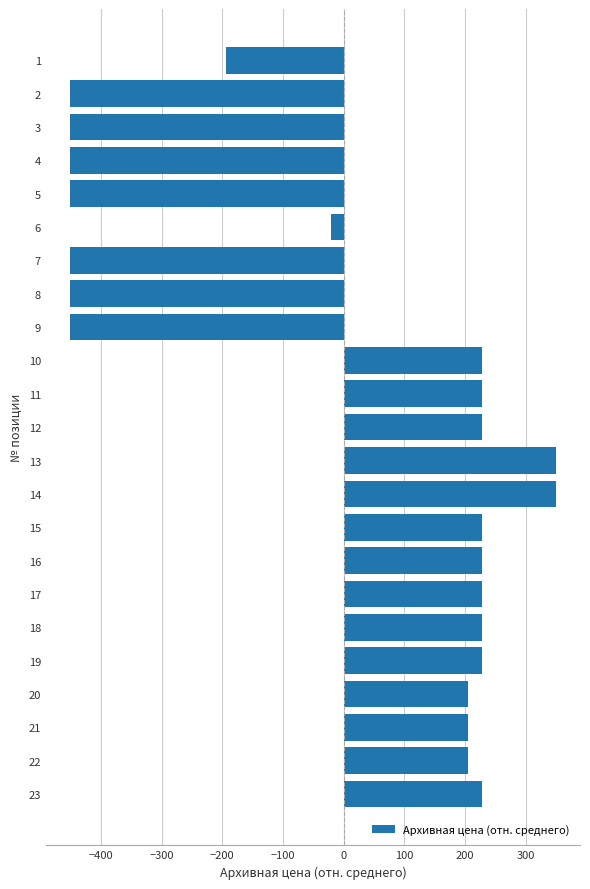

Reading top to bottom, list all the values displayed in this chart.

1=-194.7	2=-450.7	3=-450.7	4=-450.7	5=-450.7	6=-20.7	7=-450.7	8=-450.7	9=-450.7	10=228.3	11=228.3	12=228.3	13=349.3	14=349.3	15=228.3	16=228.3	17=228.3	18=228.3	19=228.3	20=205.3	21=205.3	22=205.3	23=228.3